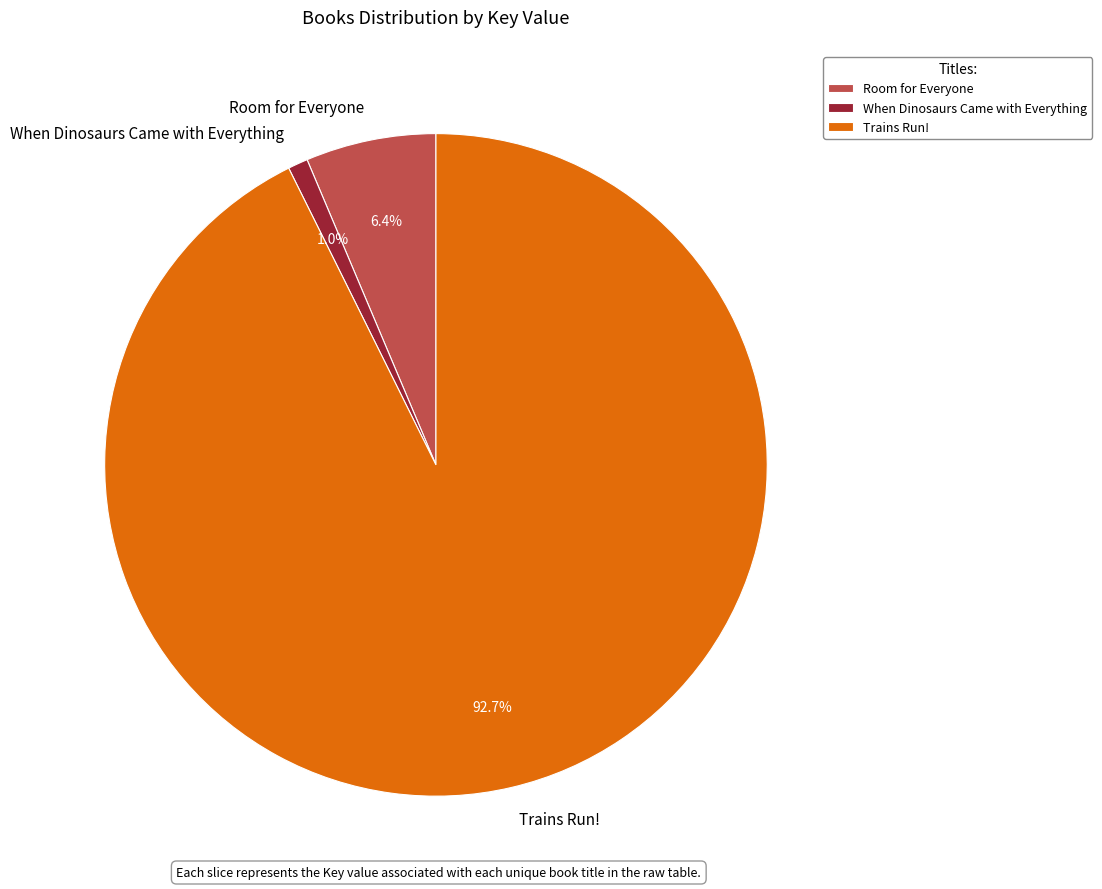

To the nearest percent, what is the difference between the largest and smallest slice percentages?

92%